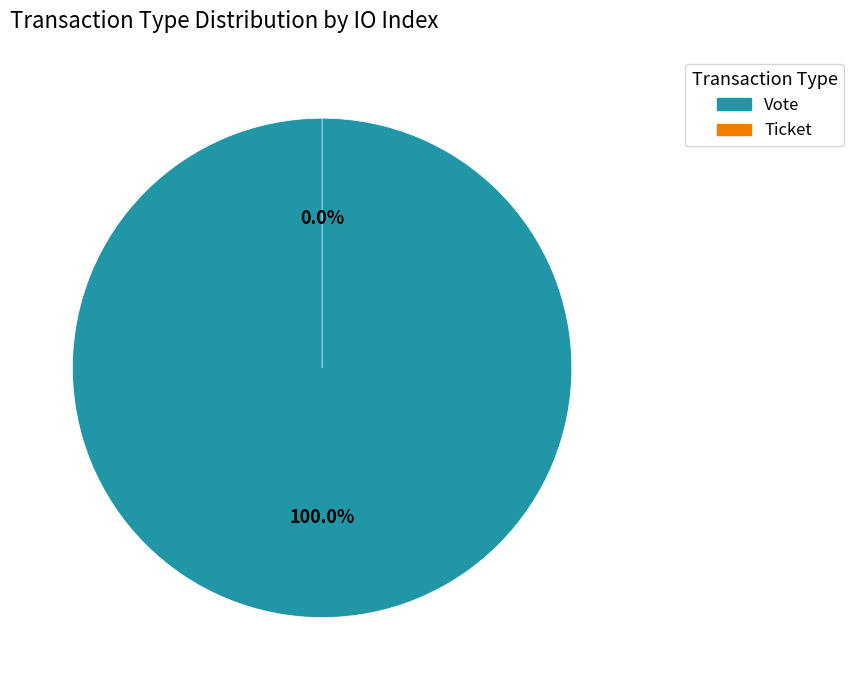

What is the total percentage of Ticket and Vote?

100.0%